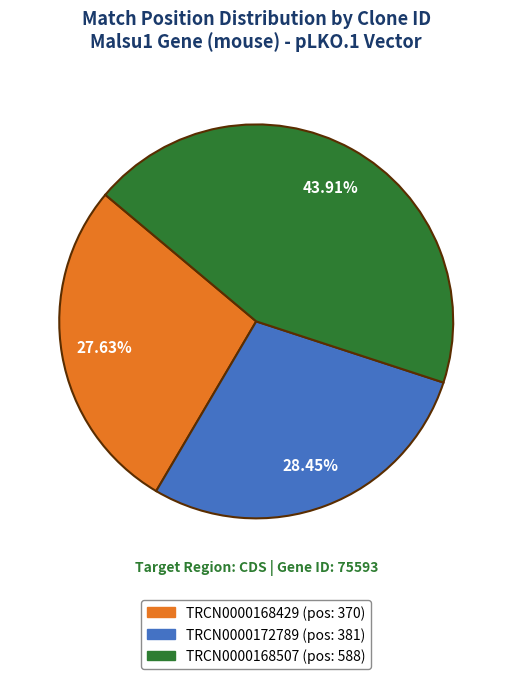

To the nearest percent, what is the difference between the largest and smallest slice percentages?

16%